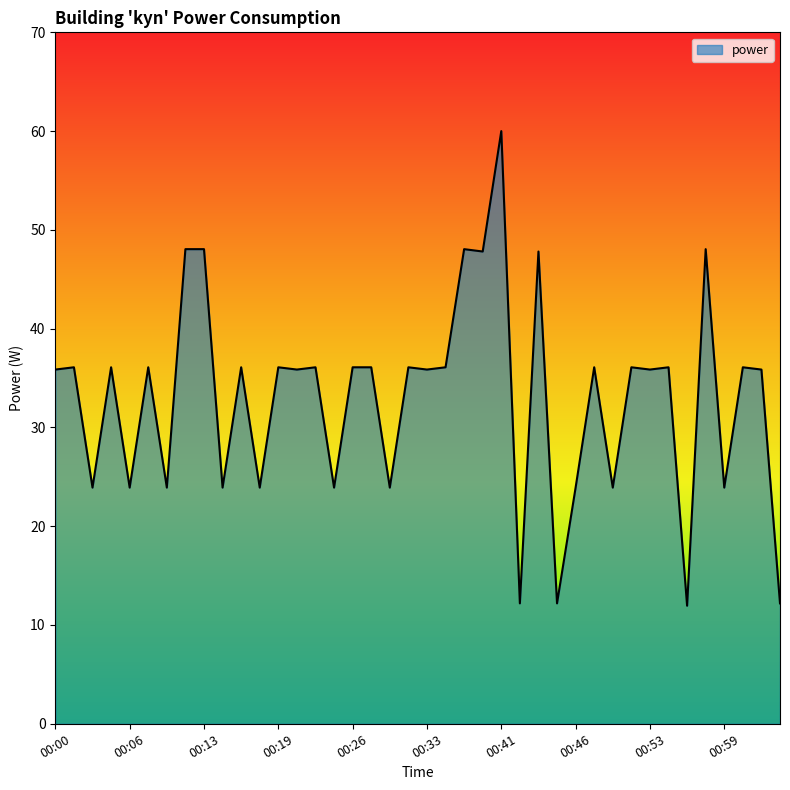

What is the maximum value shown in the chart?

60.0